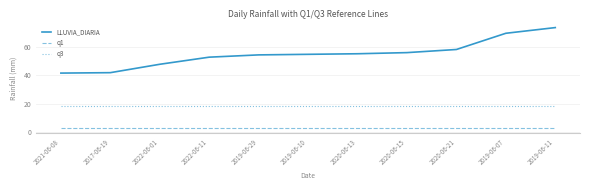

True or false: q3 and q1 intersect in this chart.

False